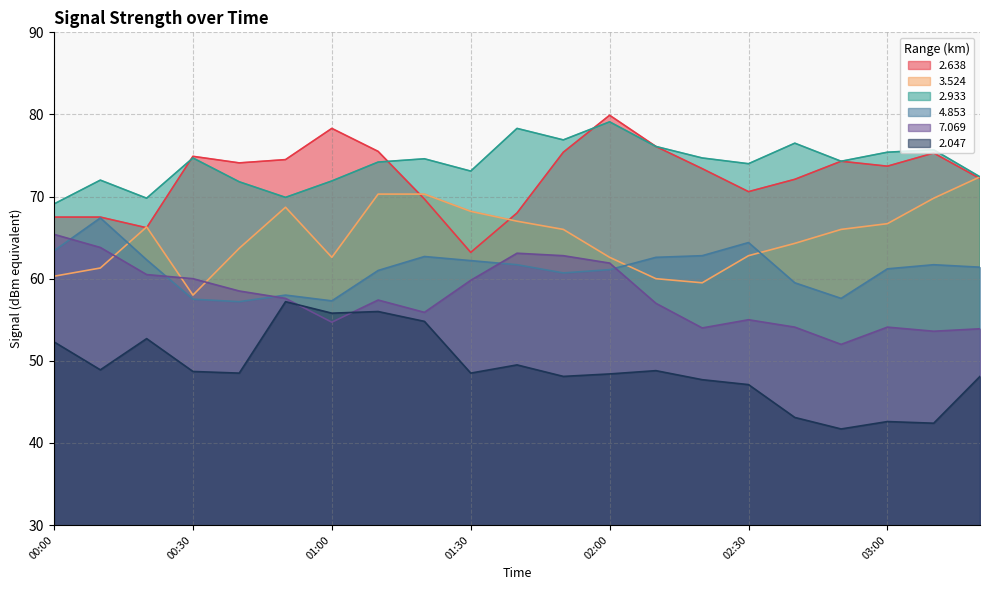

Reading right to left, list all the values displayed in this chart.

2.638: 72.2	75.3	73.7	74.3	72.1	70.6	73.4	76.1	79.9	75.4	68.0	63.2	69.7	75.5	78.3	74.5	74.1	74.9	66.2	67.5	67.5
3.524: 72.4	69.8	66.7	66.0	64.3	62.8	59.5	60.0	62.6	66.0	67.0	68.2	70.3	70.3	62.6	68.7	63.7	58.0	66.3	61.3	60.3
2.933: 72.4	75.7	75.4	74.3	76.5	74.0	74.7	76.1	79.1	76.9	78.3	73.1	74.6	74.2	71.9	69.9	71.8	74.7	69.8	72.0	69.1
4.853: 61.4	61.7	61.2	57.6	59.5	64.4	62.8	62.6	61.1	60.7	61.7	62.2	62.7	61.0	57.3	58.0	57.2	57.5	62.3	67.4	63.4
7.069: 53.9	53.6	54.1	52.0	54.1	55.0	54.0	57.0	61.9	62.8	63.1	59.8	55.9	57.4	54.7	57.6	58.5	60.0	60.5	63.8	65.4
2.047: 48.1	42.4	42.6	41.7	43.1	47.1	47.7	48.8	48.4	48.1	49.5	48.5	54.8	56.0	55.8	57.2	48.5	48.7	52.7	48.9	52.3